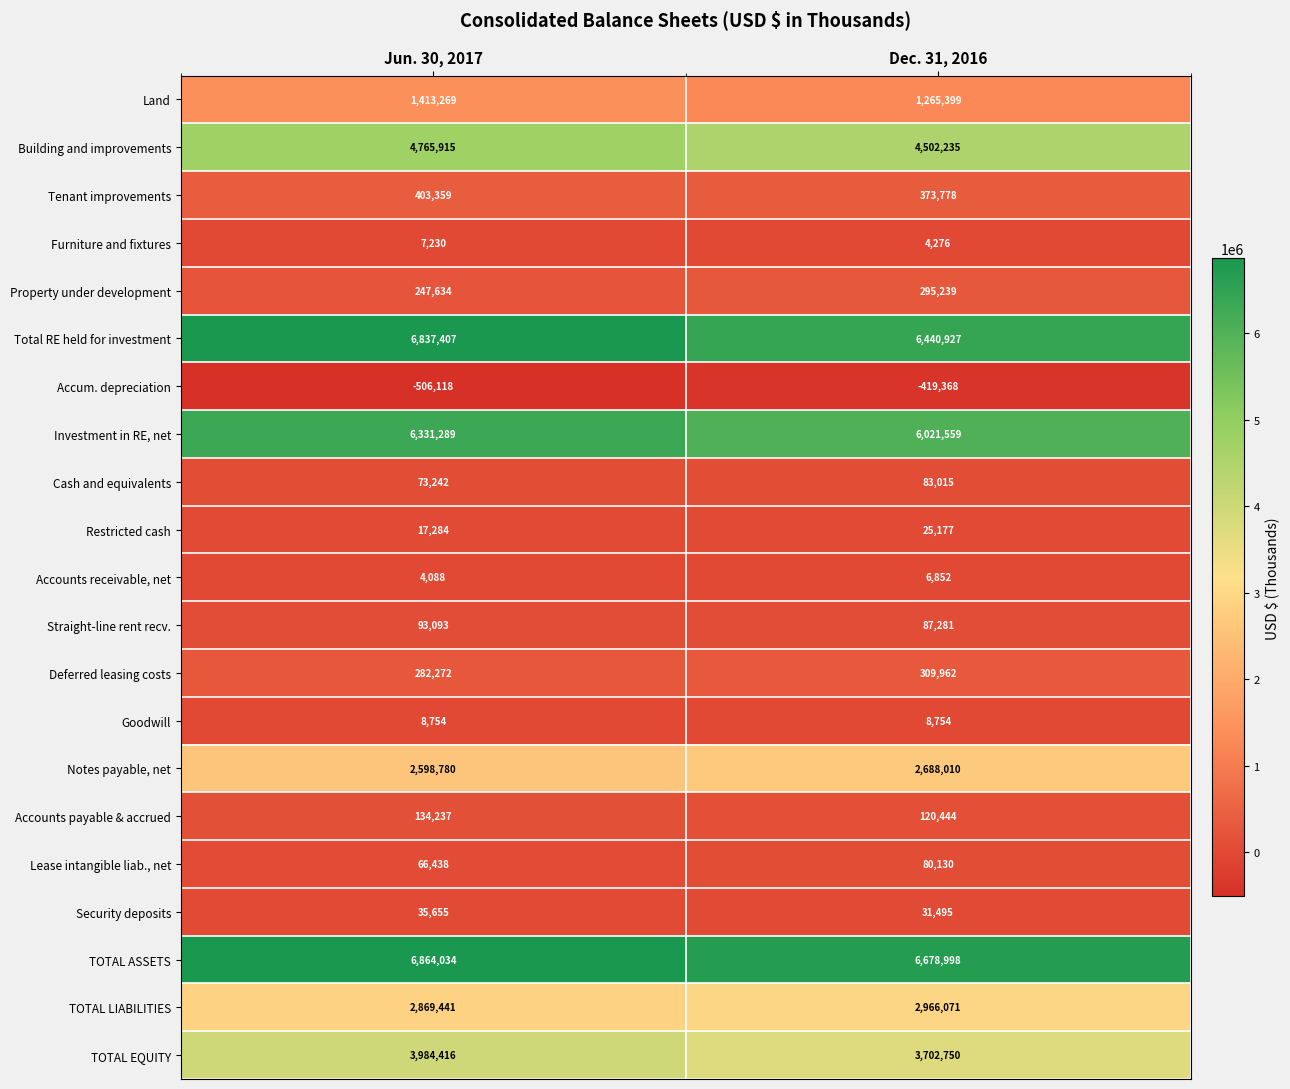

Which series has the largest total across all categories?

TOTAL ASSETS